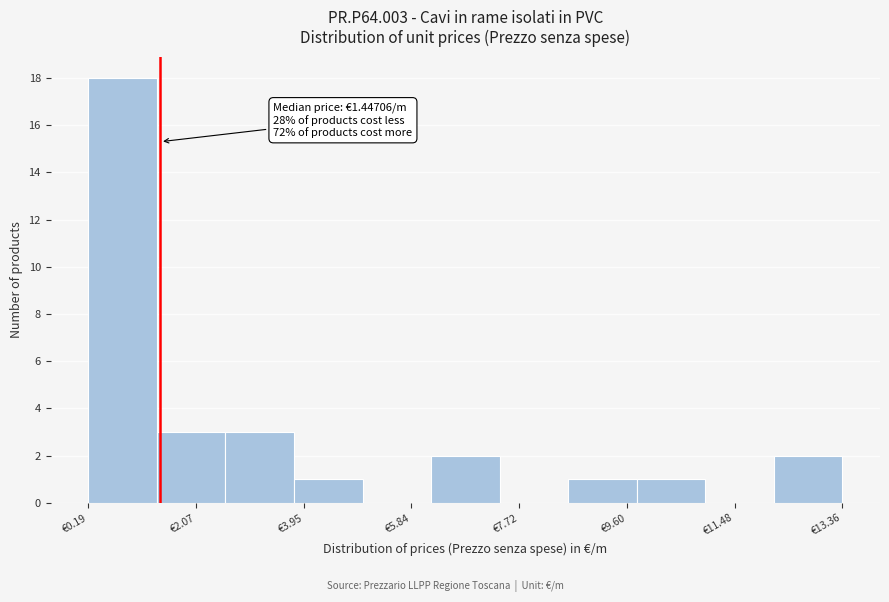

Which range on the x-axis has the tallest bar?

0.2 to 1.4